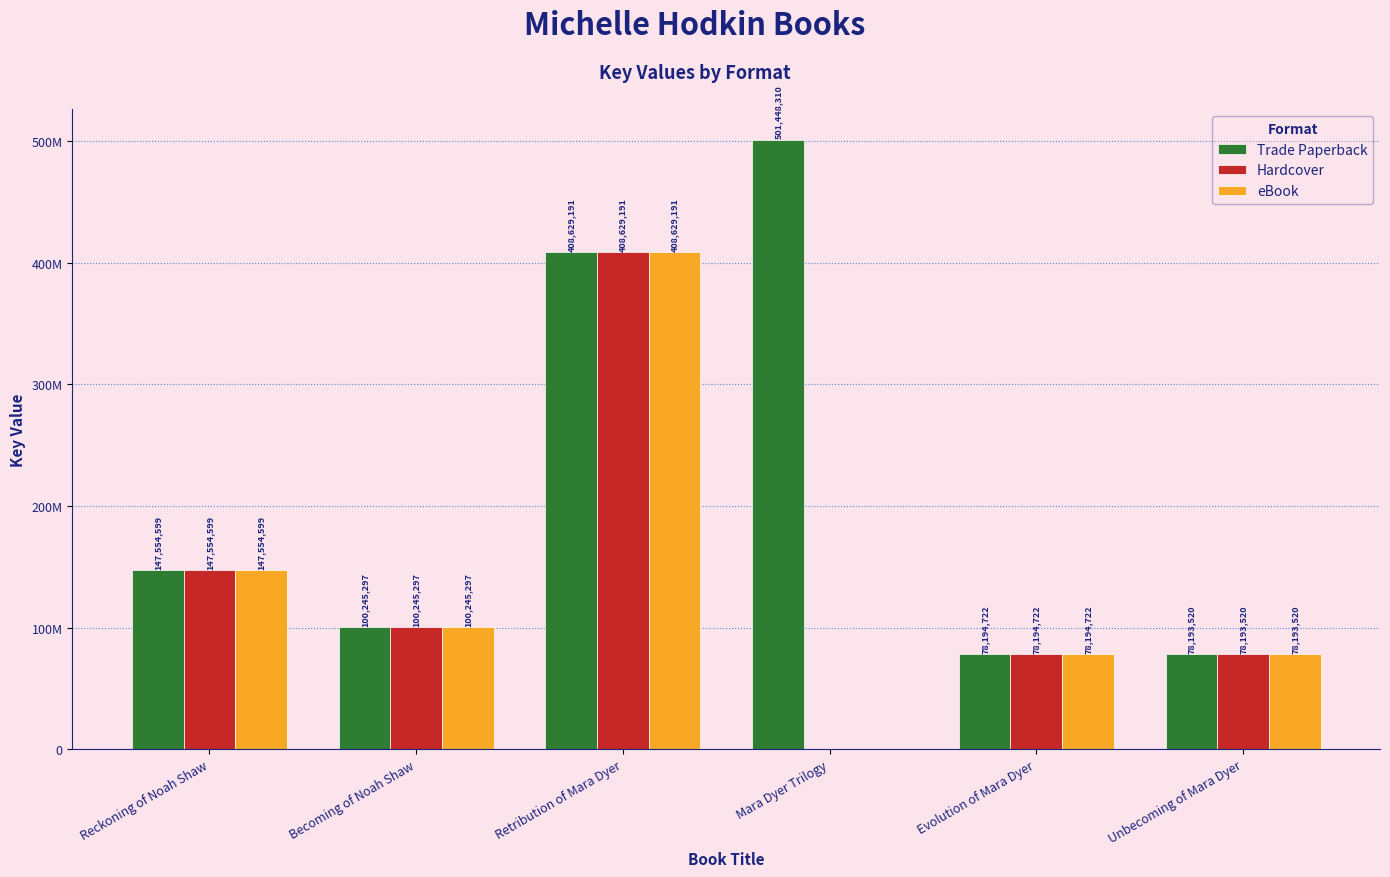

What are all the series names shown in the legend?

Trade Paperback, Hardcover, eBook